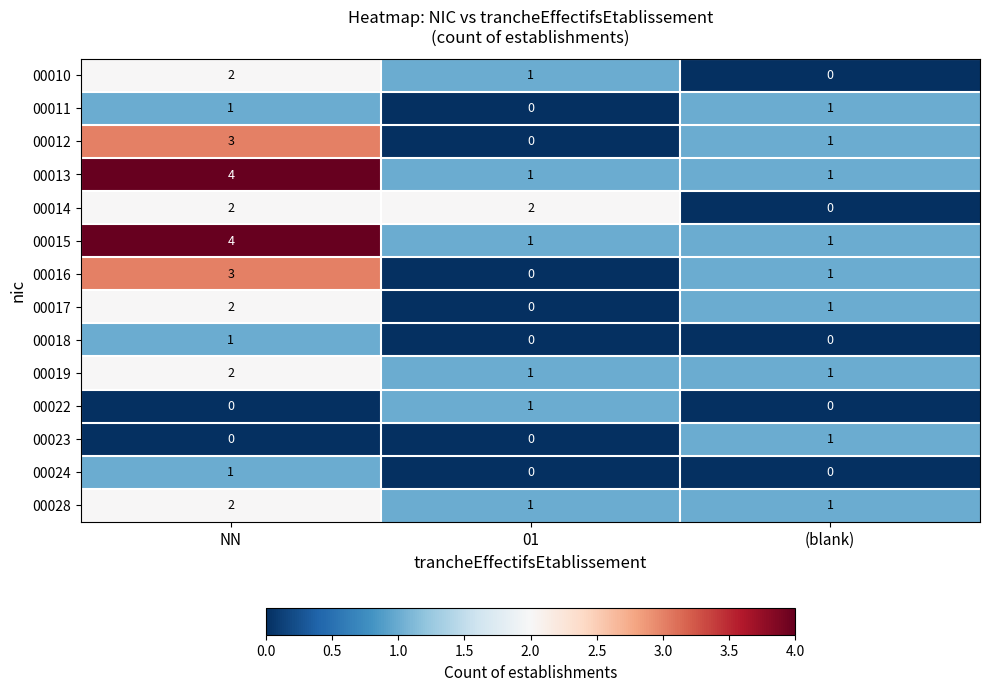

True or false: 00015 has a value of 2 at NN.

False